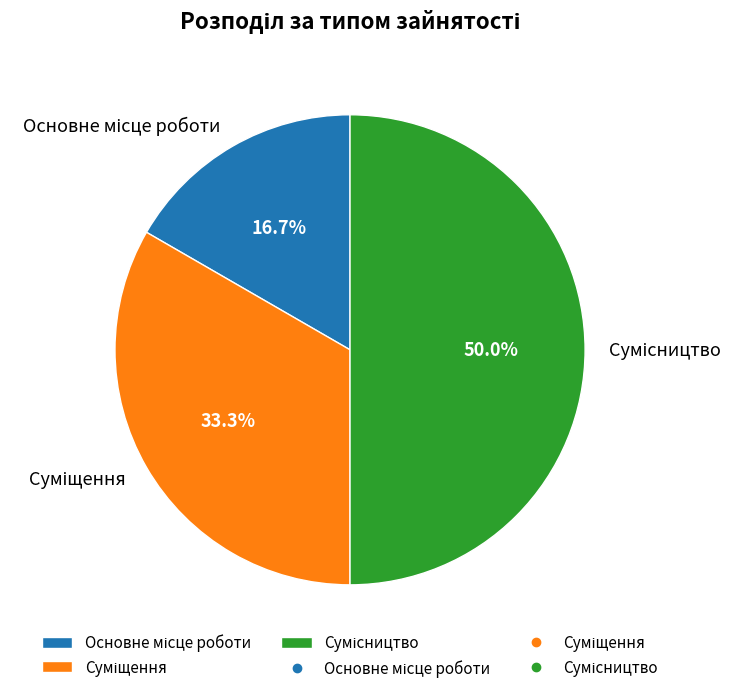

What is the ratio of the value at Суміщення to the value at Сумісництво?

0.7